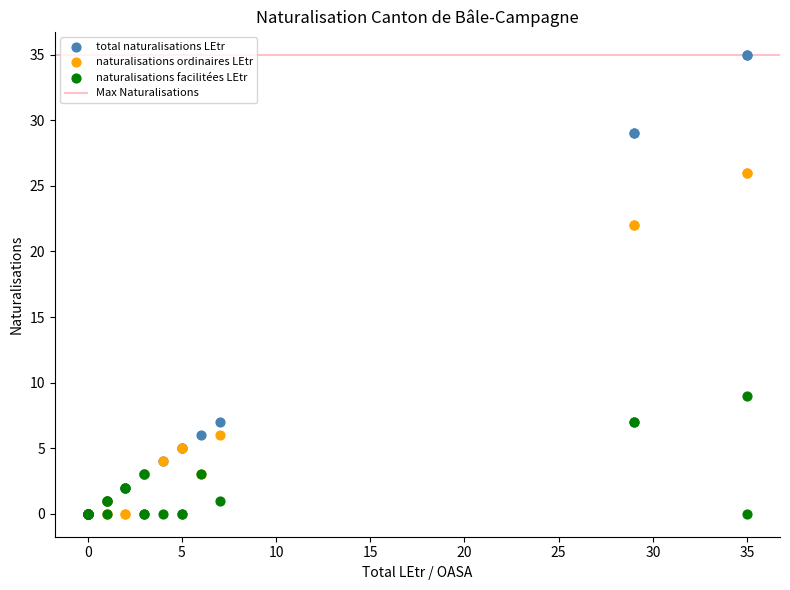

In the naturalisations ordinaires LEtr series, what Y value is closest to 13?

6